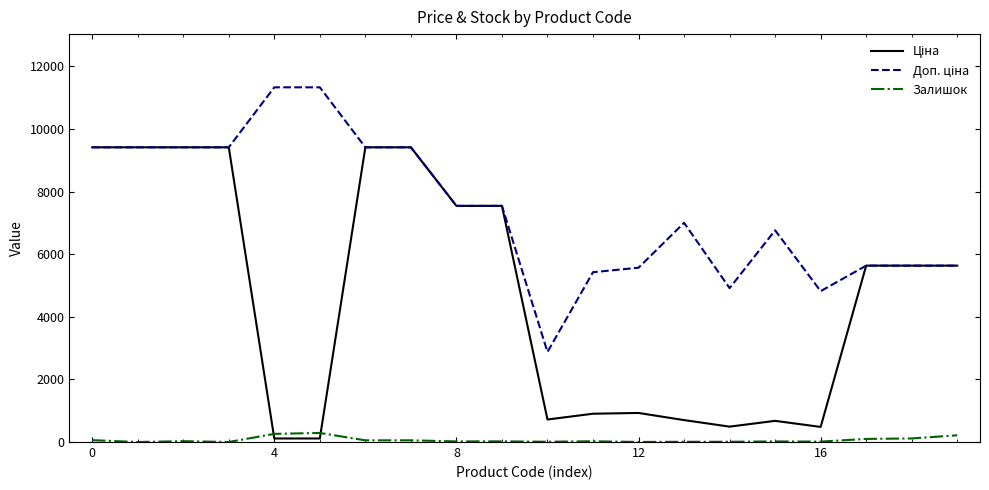

What is the maximum value shown in the chart?

11334.0